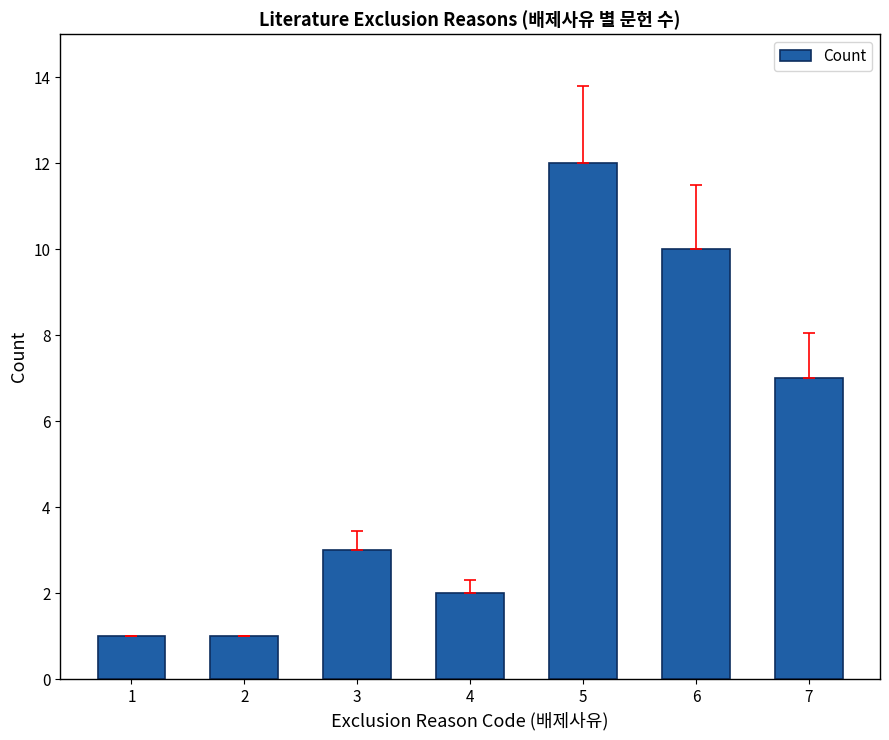

Which label corresponds to the largest value in the chart?

5